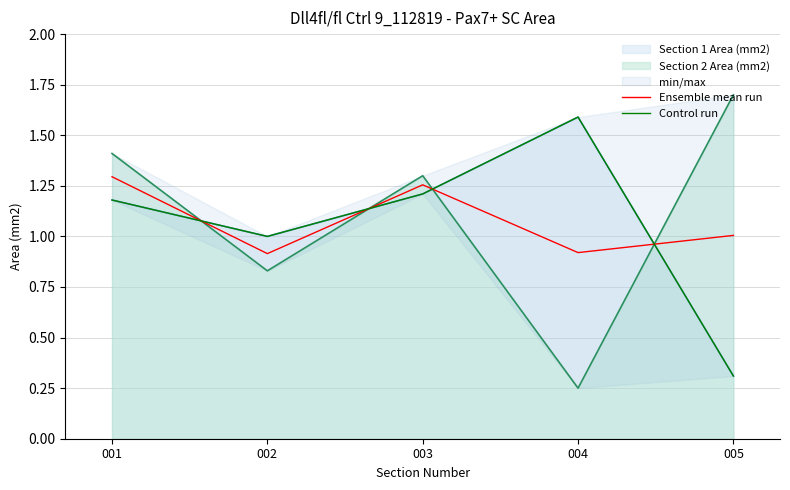

True or false: Control run has more than 0 points higher than both neighbors.

True